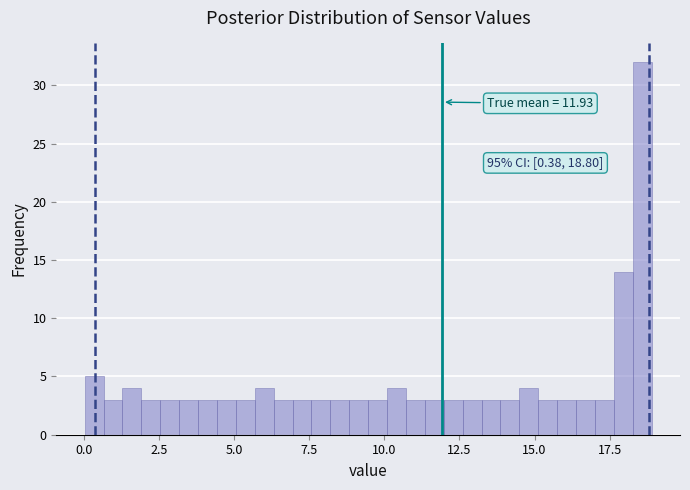

Read against the x-axis, roughly where is the centre of the tallest bar?

18.5